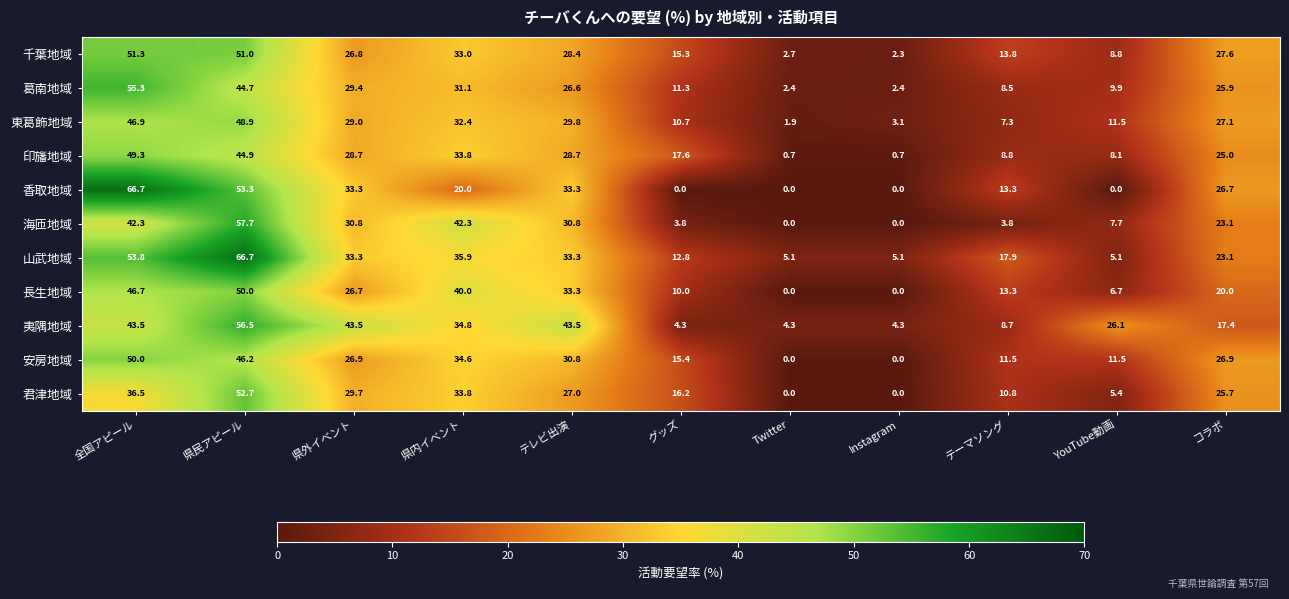

At which label does 安房地域 reach its peak?

全国アピール